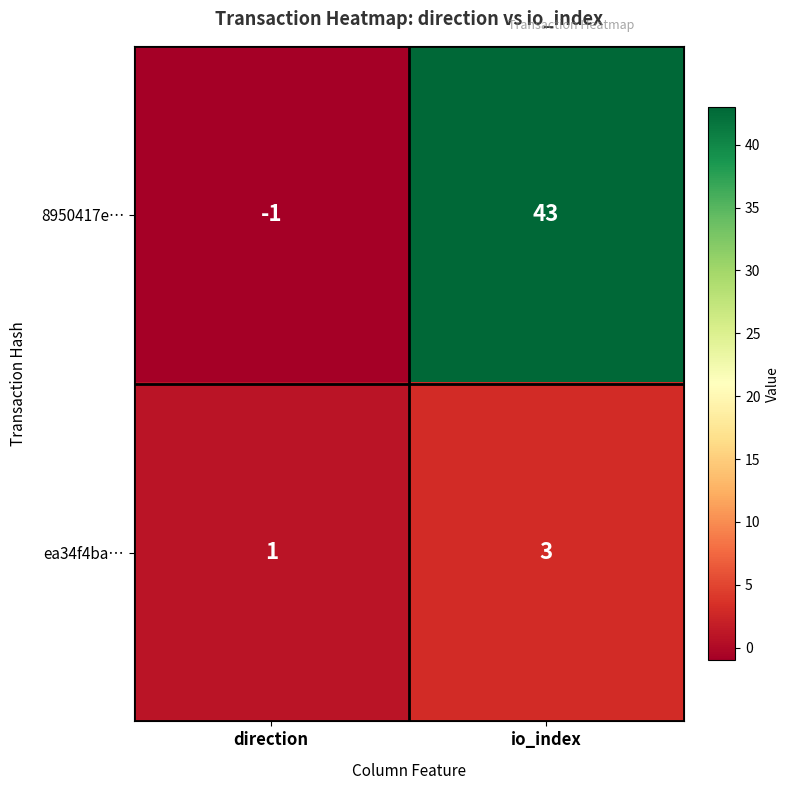

What is the sum of the 8950417e… values at io_index and direction?

42